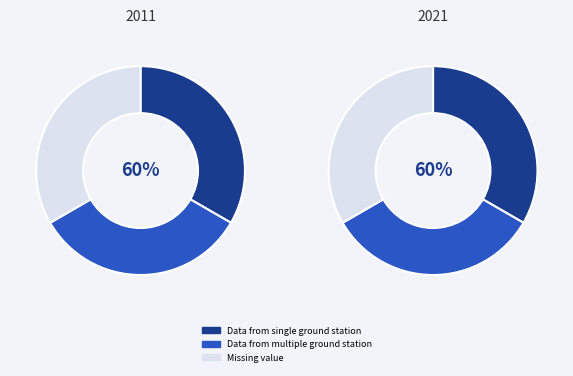

Between Data from multiple ground station and Data from single ground station, which is larger?

Data from multiple ground station